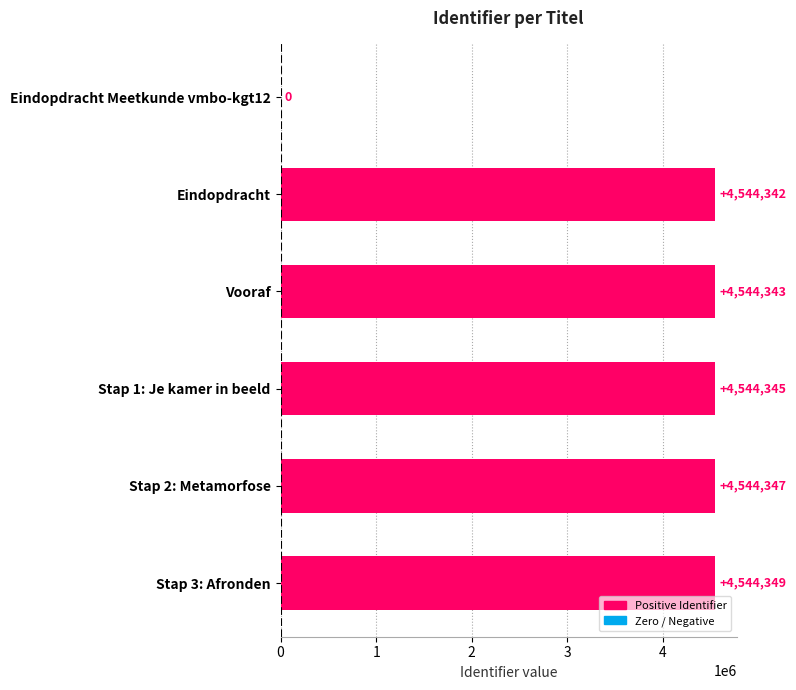

Where is the data nearest to the value 2272174?

Eindopdracht